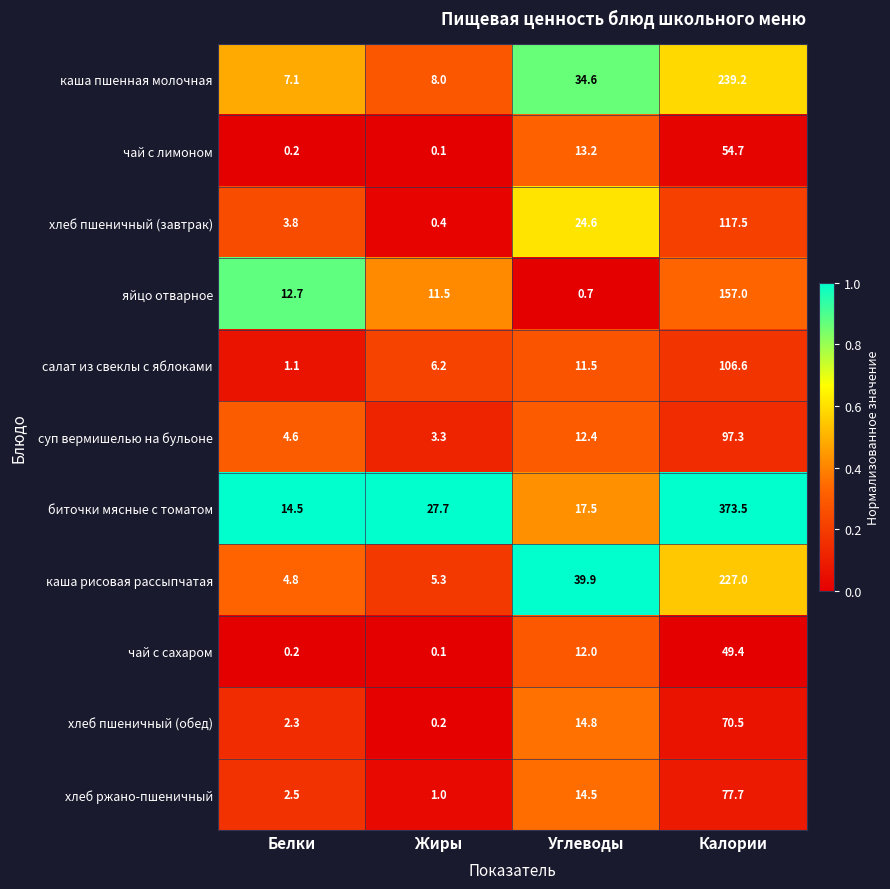

Which series has the largest range (max minus min)?

биточки мясные с томатом